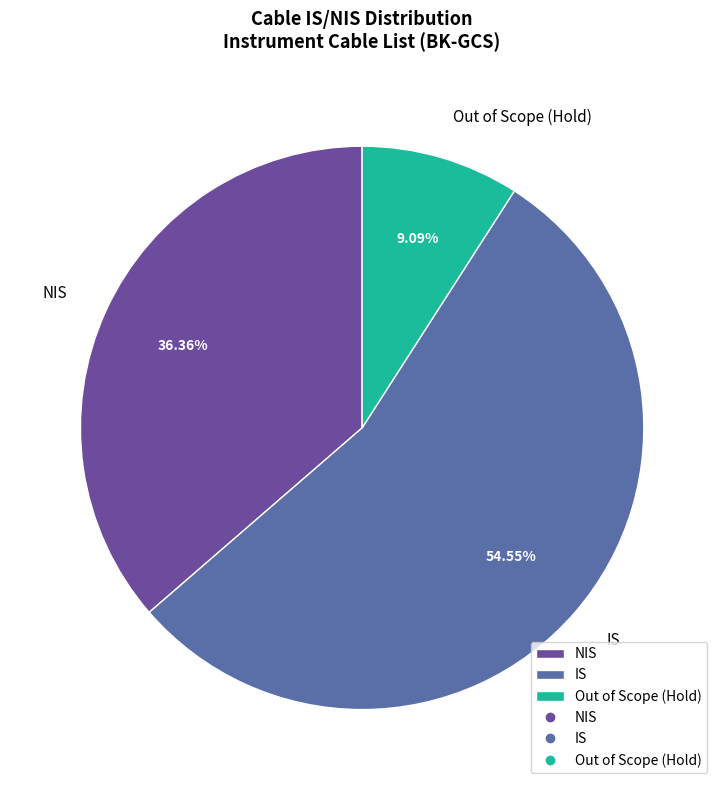

Which category has the biggest portion of the pie?

IS